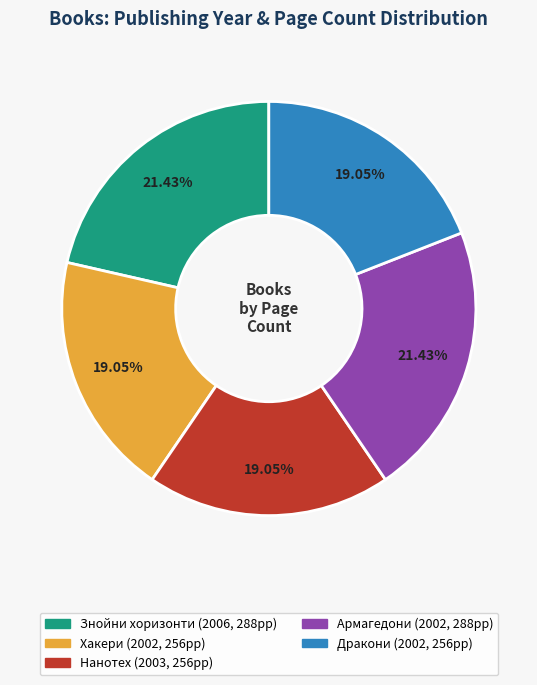

Count the number of slices in the pie.

5